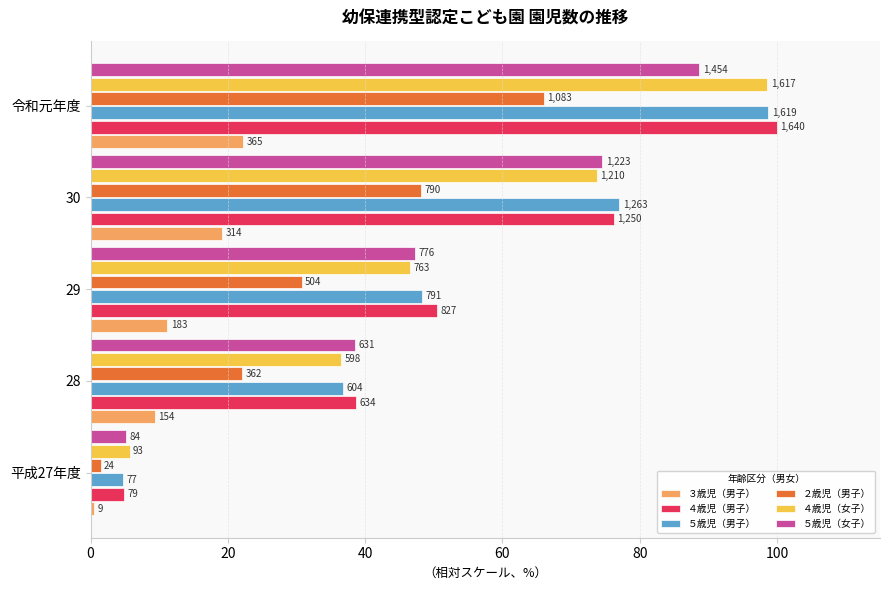

What is the average value of the ４歳児（男子） series?

54.0